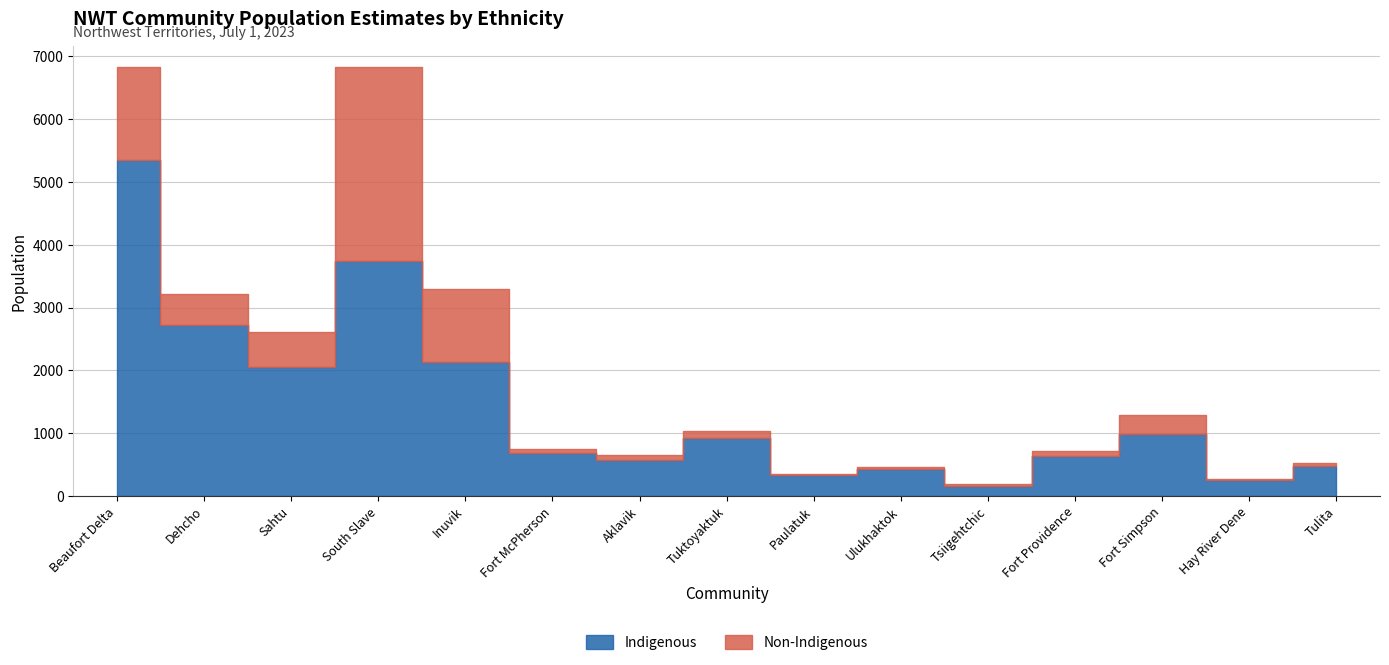

List the labels in order of Non-Indigenous value, largest first.

South Slave, Beaufort Delta, Inuvik, Sahtu, Dehcho, Fort Simpson, Tuktoyaktuk, Aklavik, Fort Providence, Fort McPherson, Tulita, Tsiigehtchic, Paulatuk, Ulukhaktok, Hay River Dene